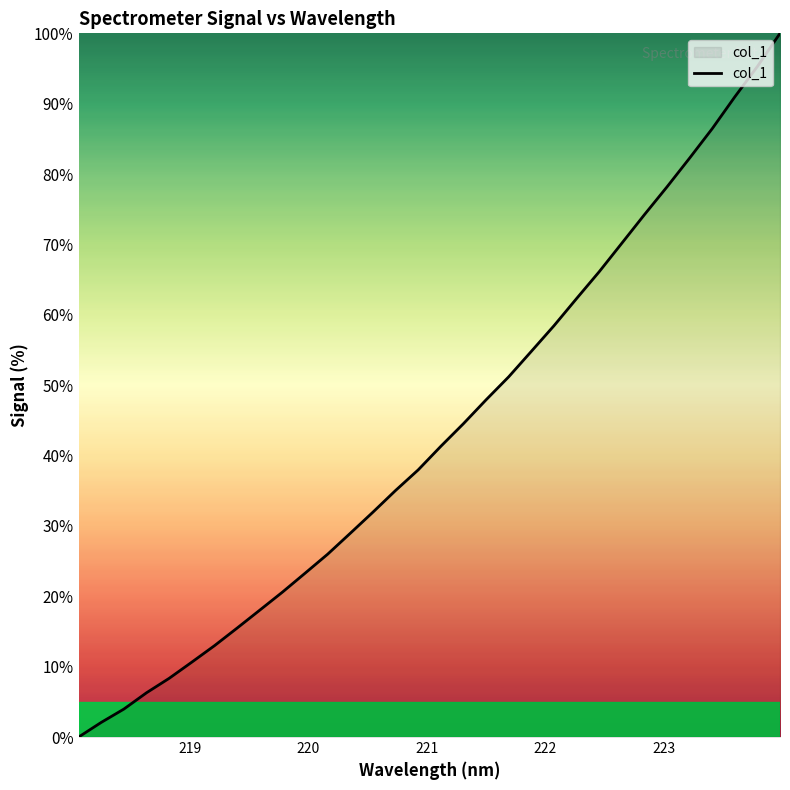

What is the maximum value shown in the chart?

100.0